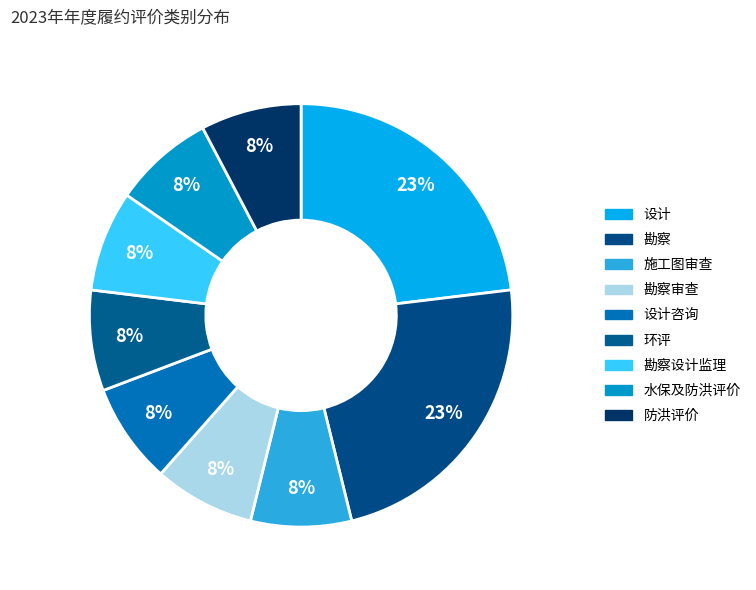

Count the number of slices in the pie.

9